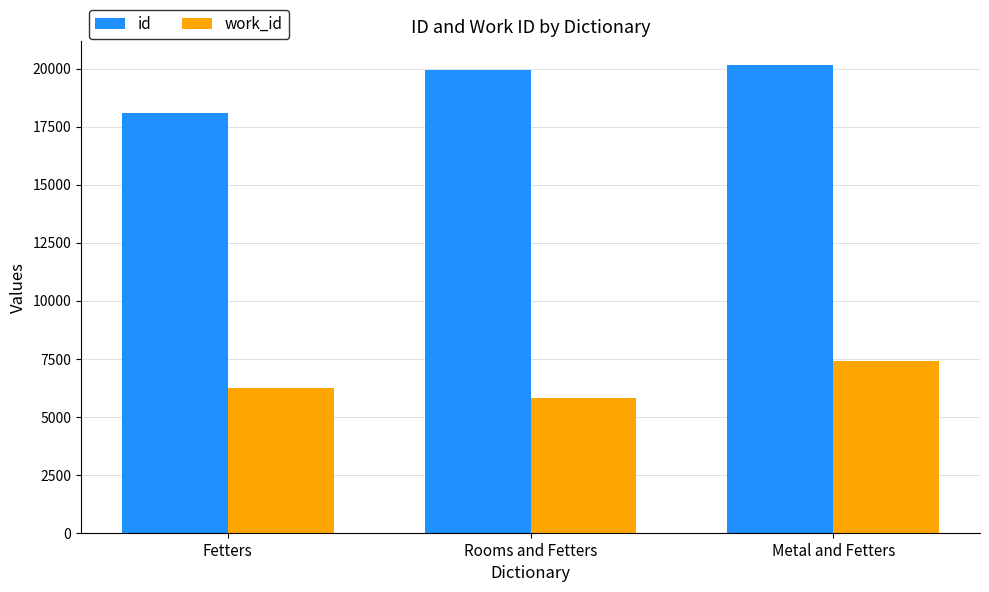

Which series has the largest total across all categories?

id